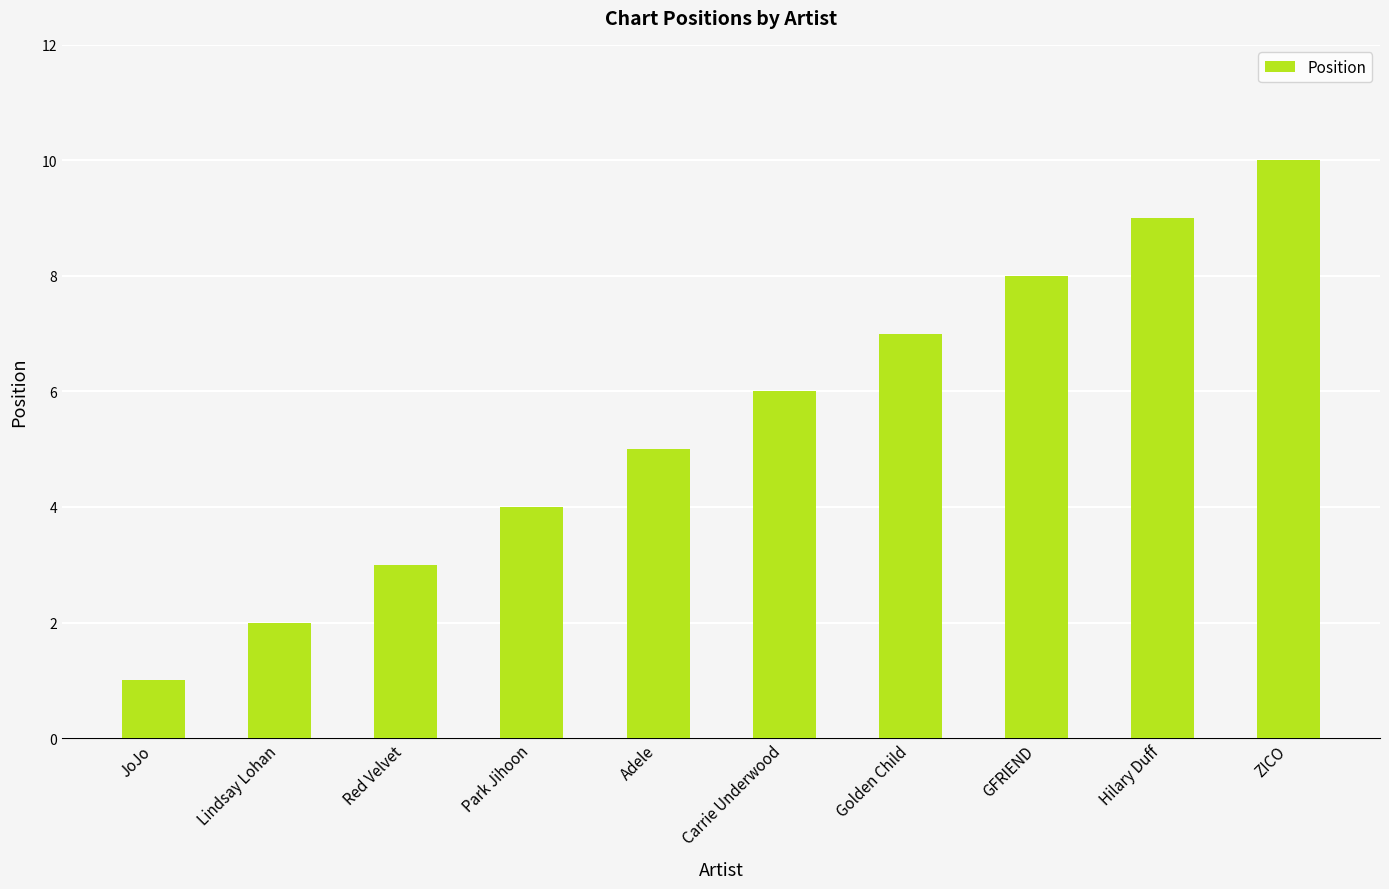

Which category has the highest value across all series?

ZICO